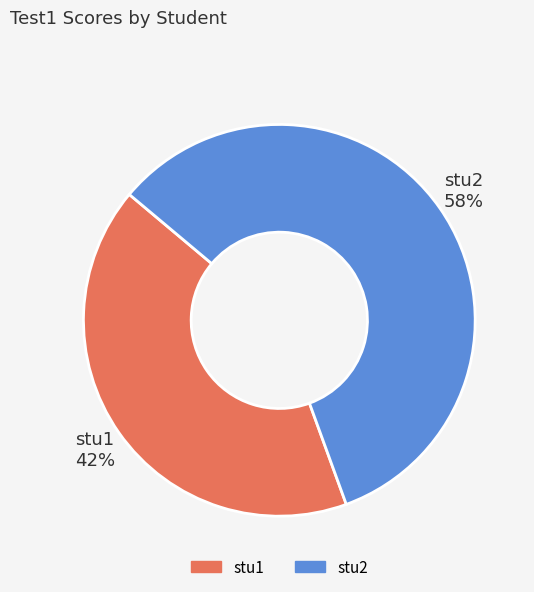

Which slice represents more than half of the pie?

stu2